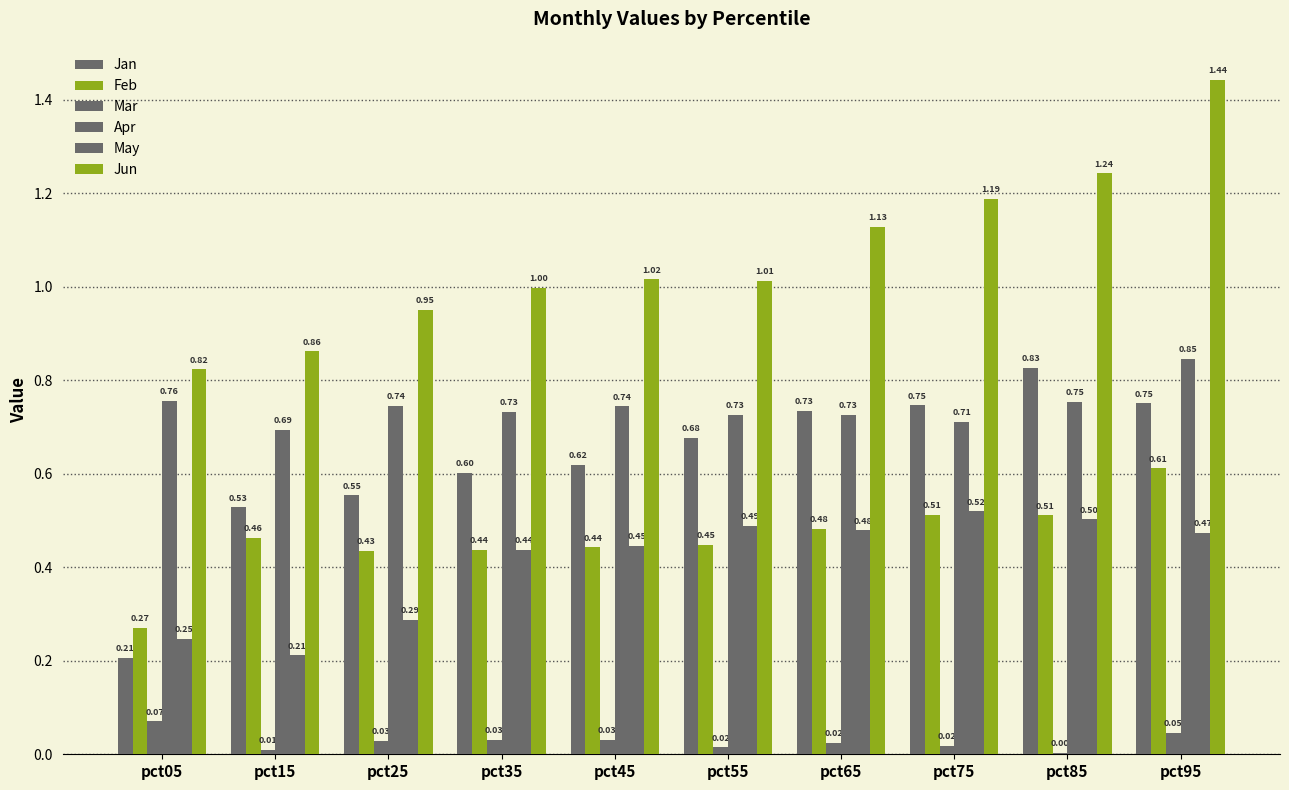

Between pct95 and pct65, which is larger?

pct95